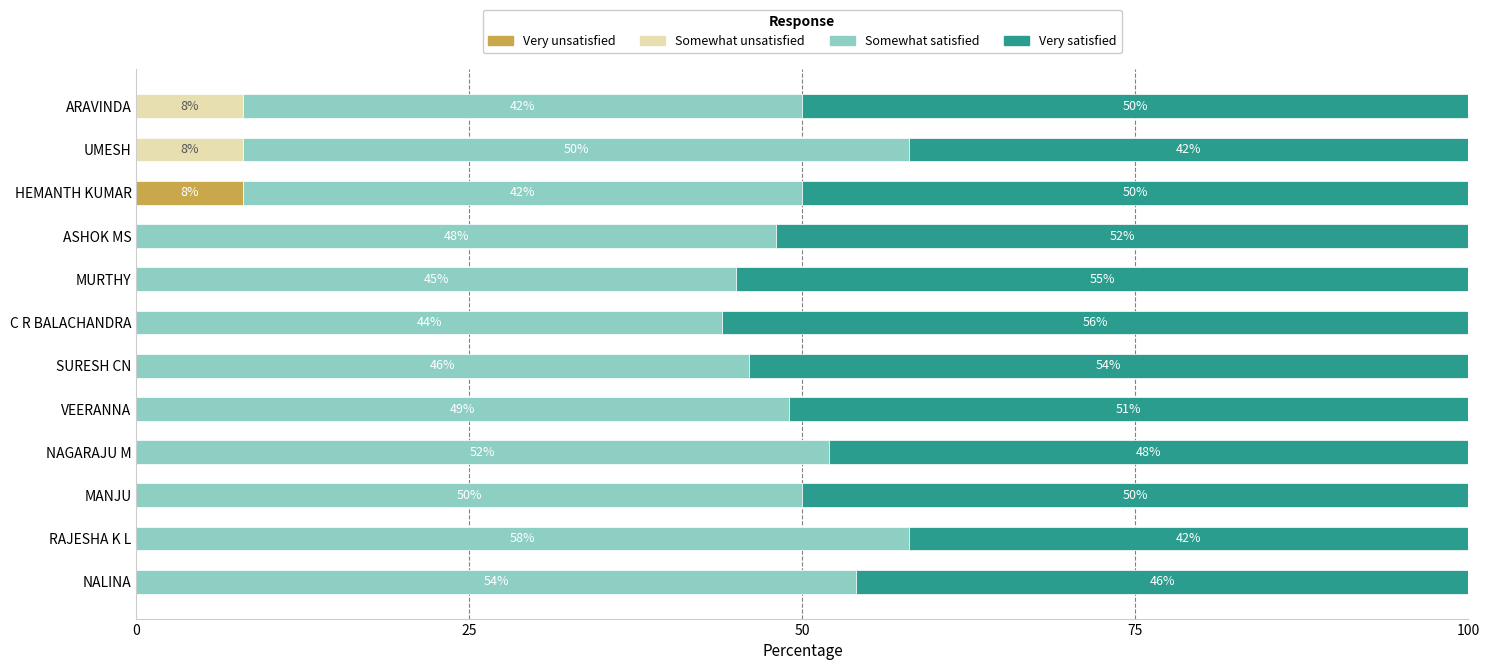

The Very unsatisfied series shows 3 at VEERANNA. True or false?

False